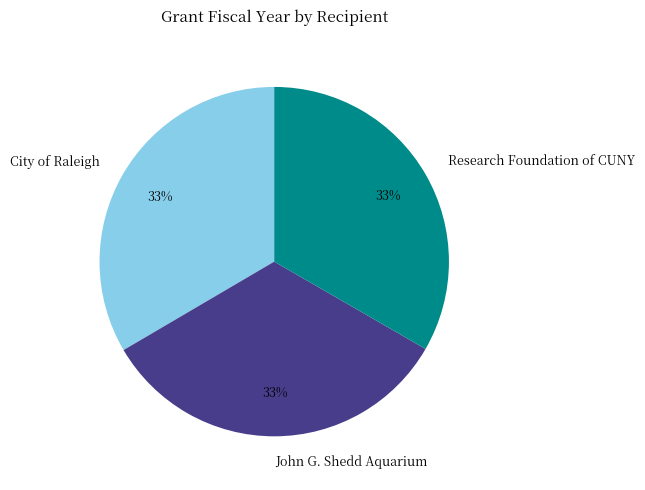

How many segments does this pie chart have?

3